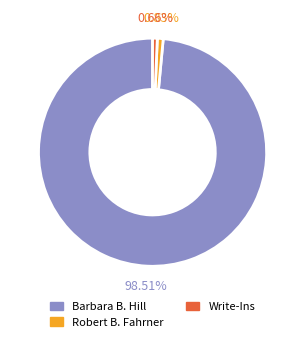

Which category has the biggest portion of the pie?

Barbara B. Hill